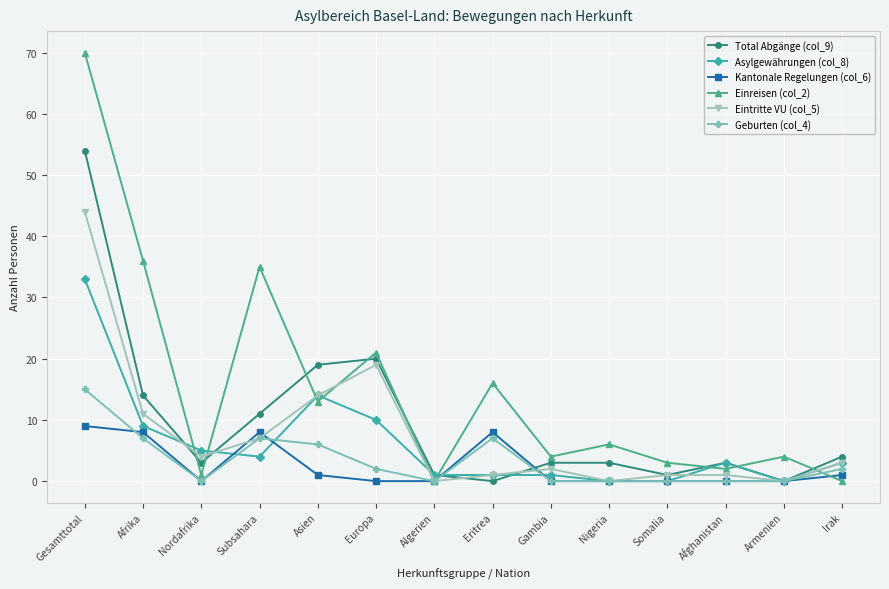

Where do Einreisen (col_2) and Asylgewährungen (col_8) first cross each other?

Afrika and Nordafrika